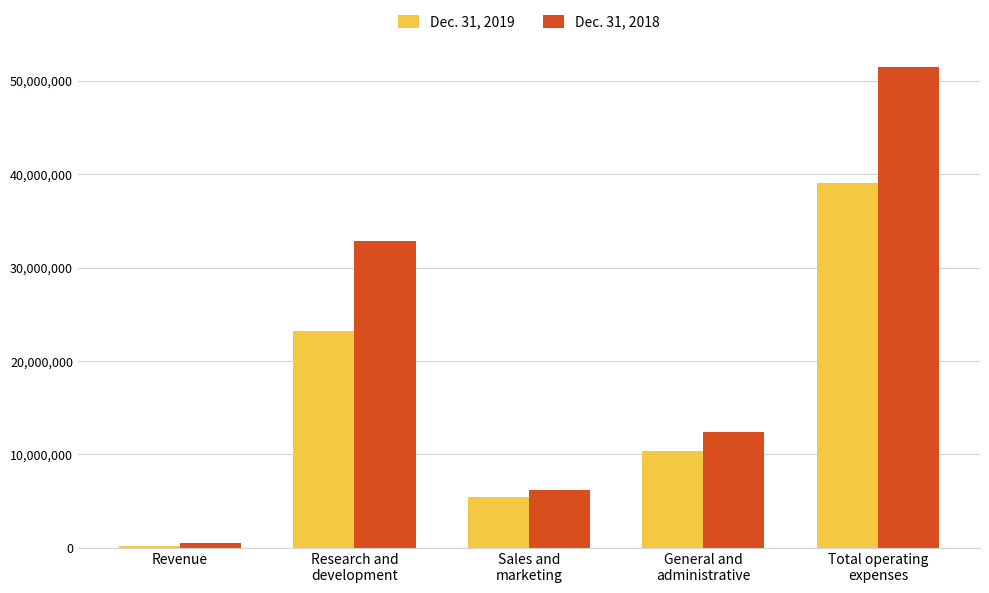

Which series has the largest range (max minus min)?

Dec. 31, 2018